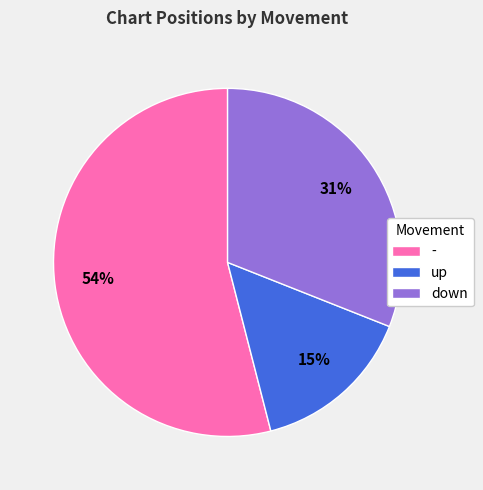

Combined, do up and - account for over 50%?

Yes